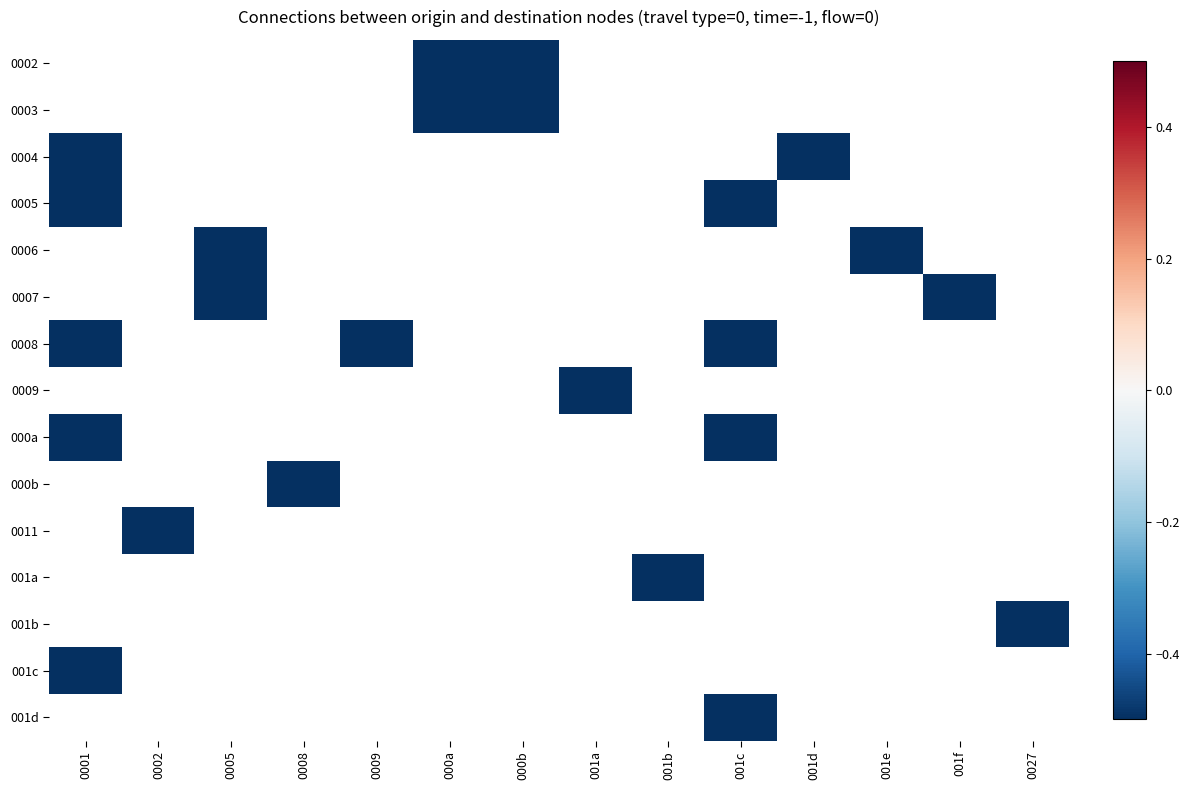

At which label does 000a reach its peak?

001c